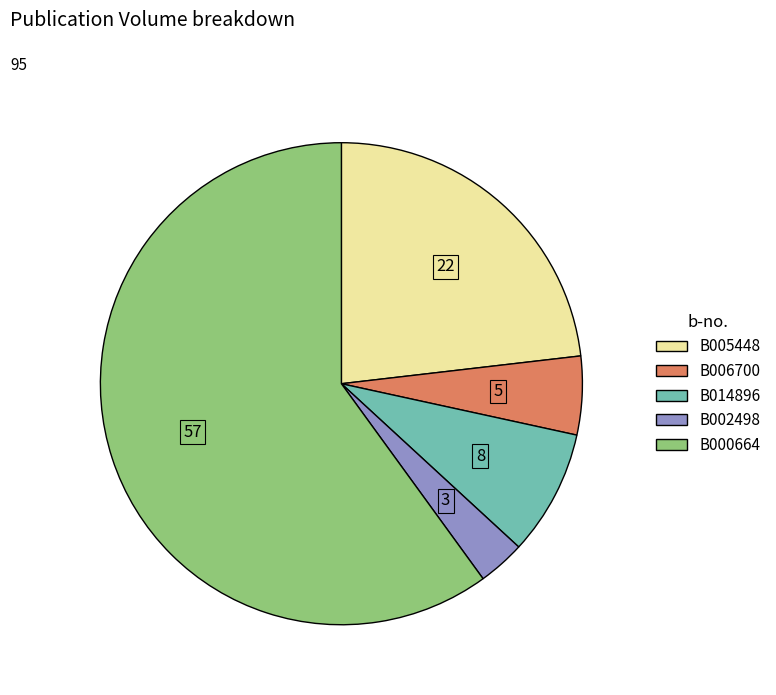

Is it true that B014896 is 1% of the pie?

False